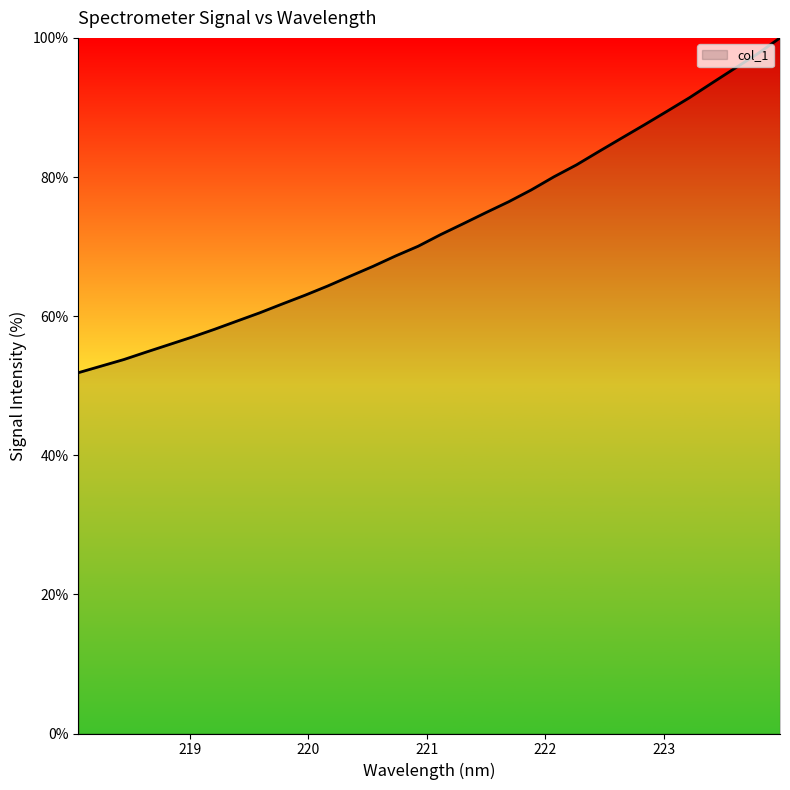

What is the difference between the maximum and minimum values?

48.1